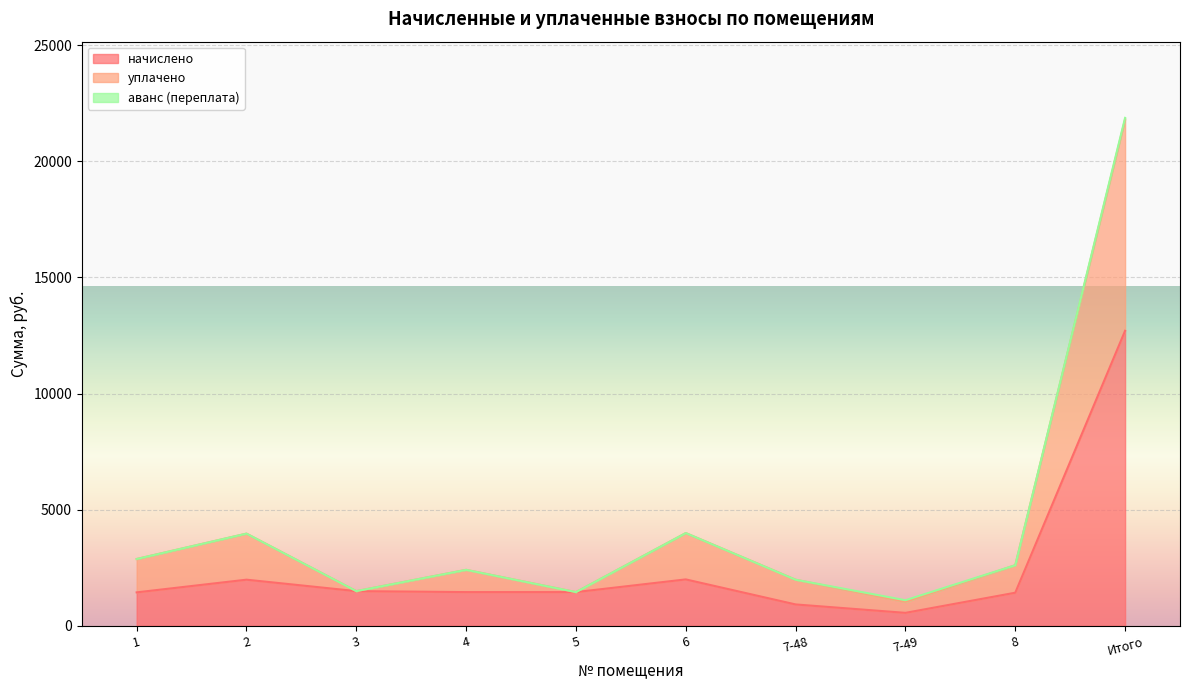

Is it true that уплачено equals 3991.7 at 6?

True